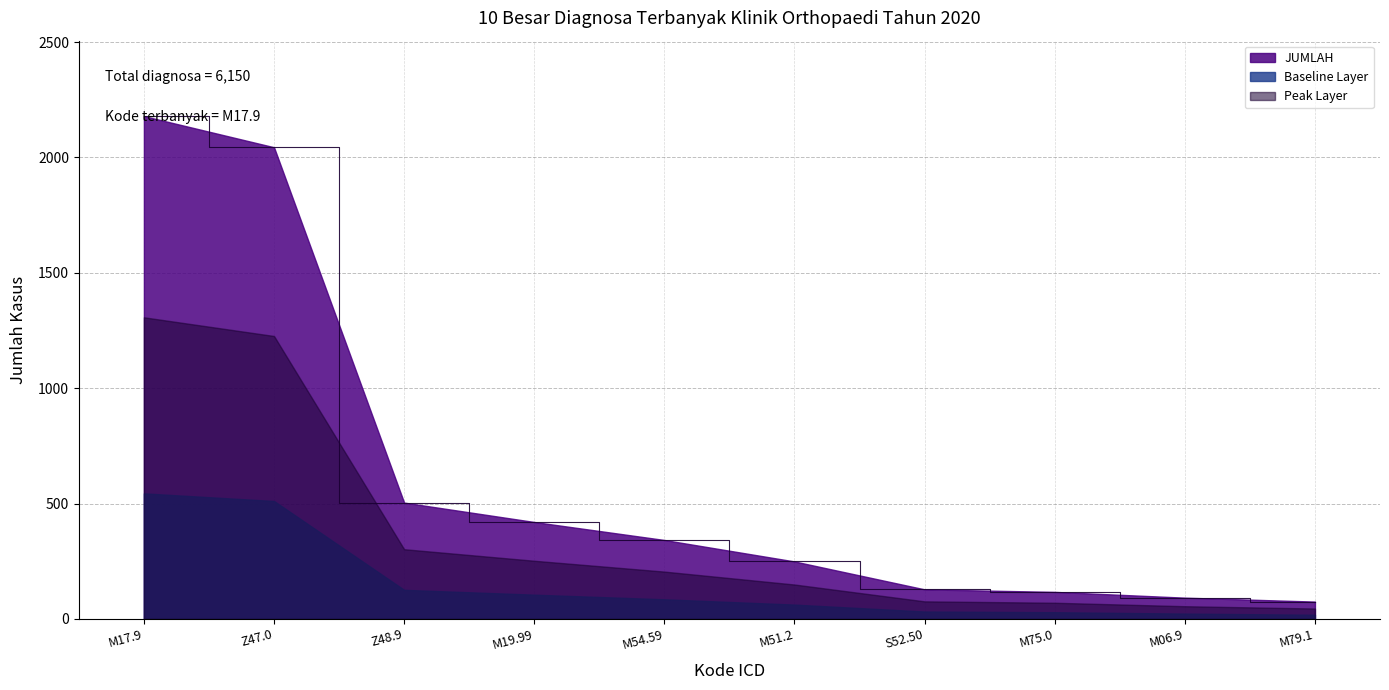

What is the difference between the second highest and minimum values?

1969